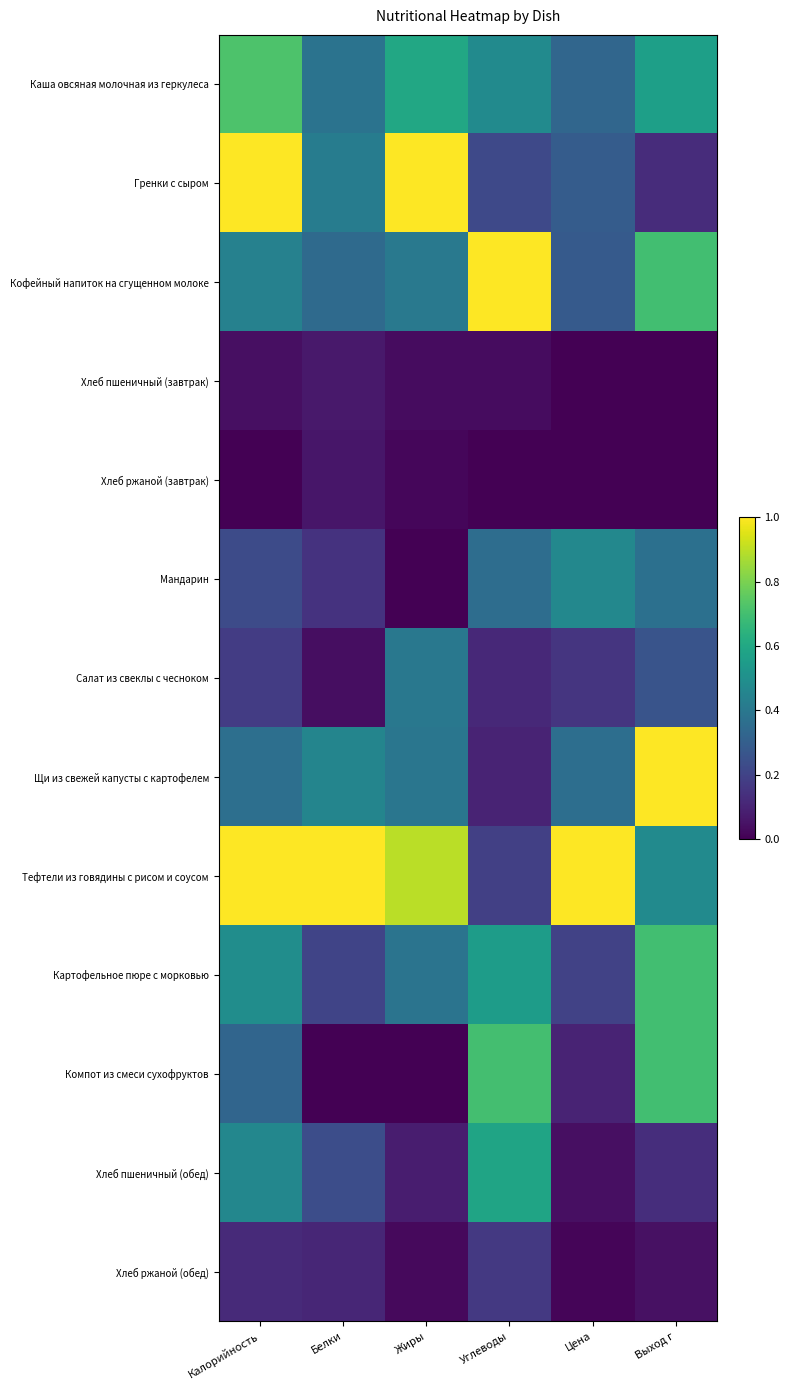

Is the value of Салат из свеклы с чесноком at Жиры greater than the value of Щи из свежей капусты с картофелем at Выход г?

No